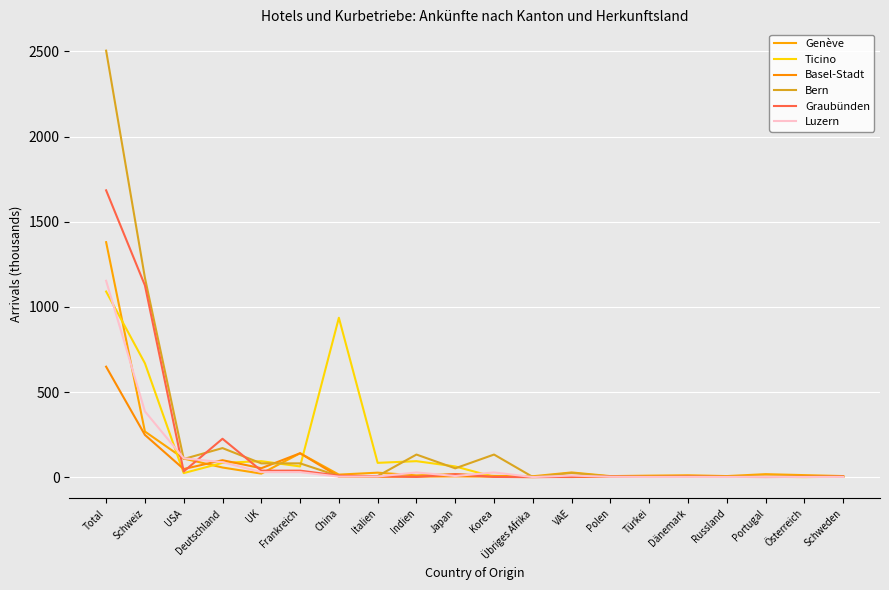

Read the Ticino value at Polen.

2.6